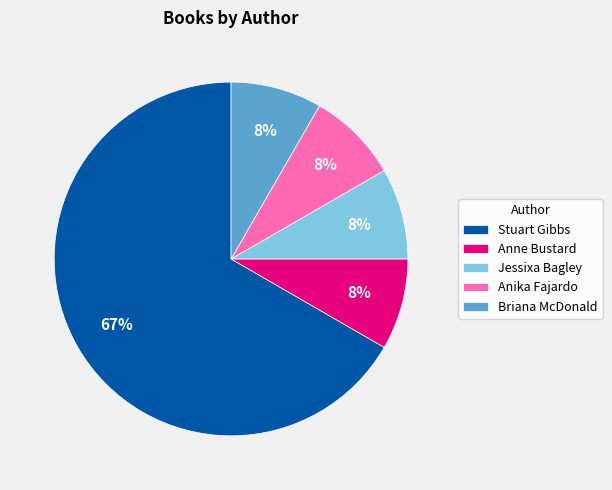

How many slices are in this pie chart?

5